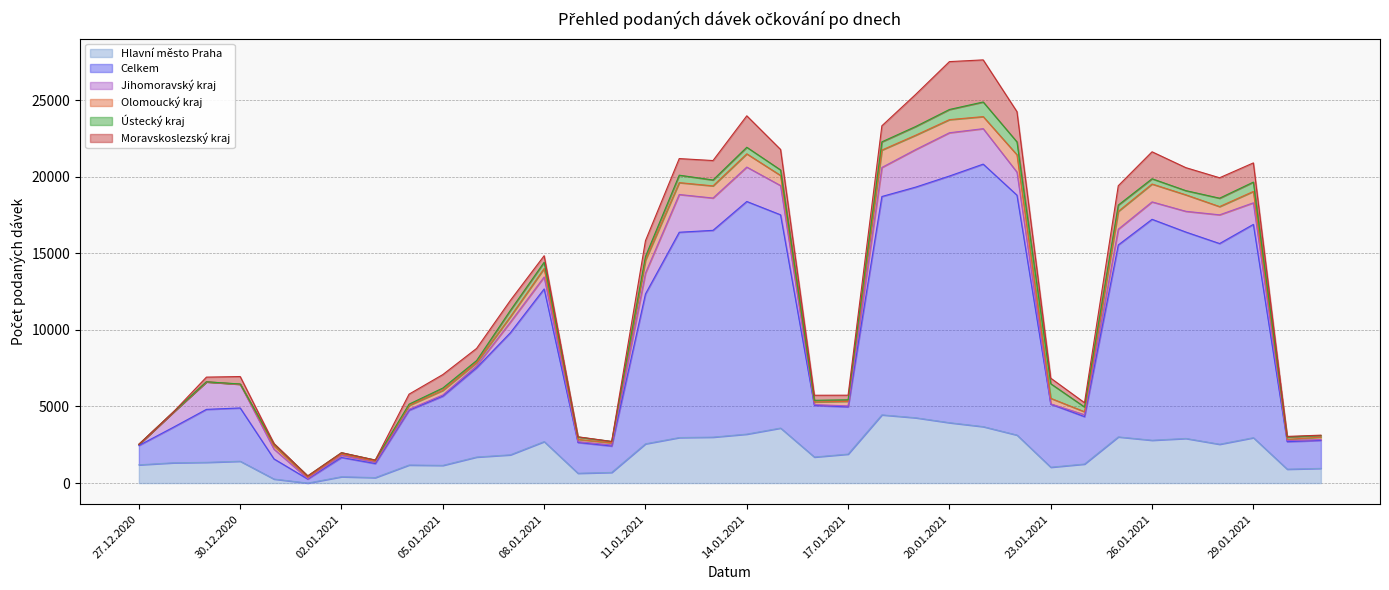

At which label does Ústecký kraj reach its minimum?

27.12.2020